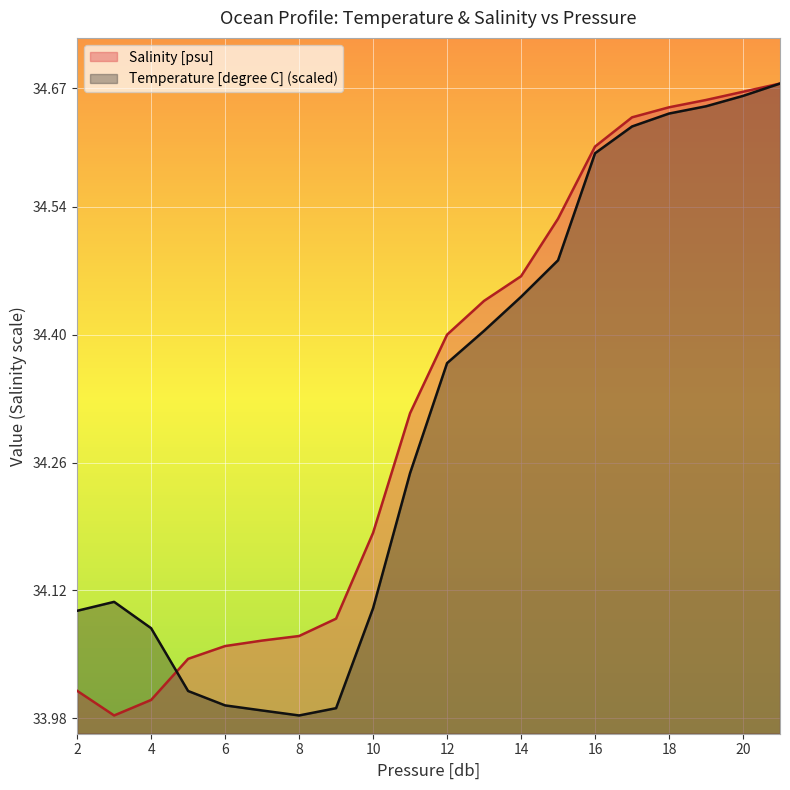

Is it true that Temperature [degree C] (scaled) equals 34.1 at 2?

True